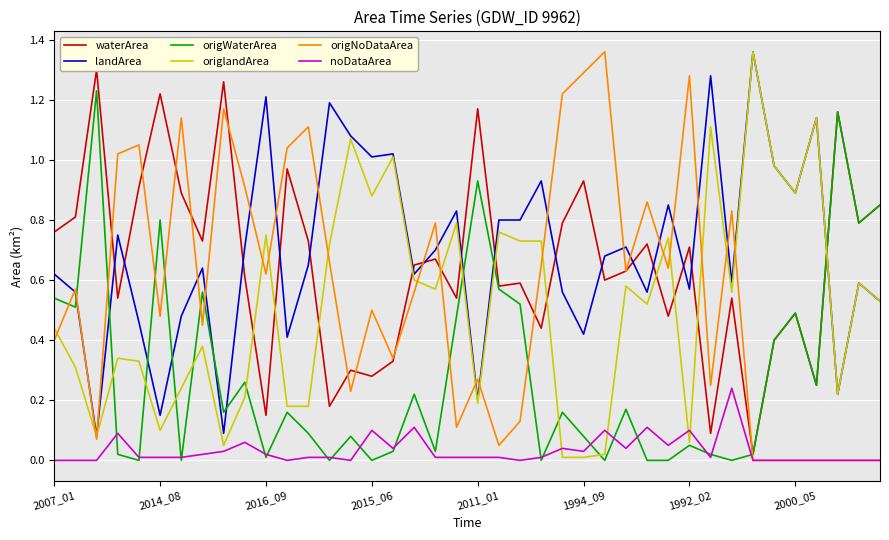

How many lines are shown in the chart?

6